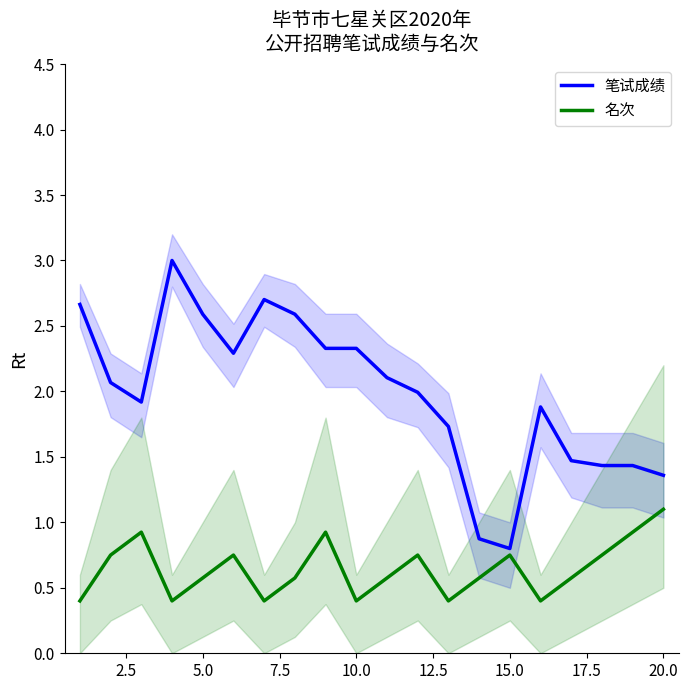

Is it true that 名次 equals 0.4 at 15.0?

False